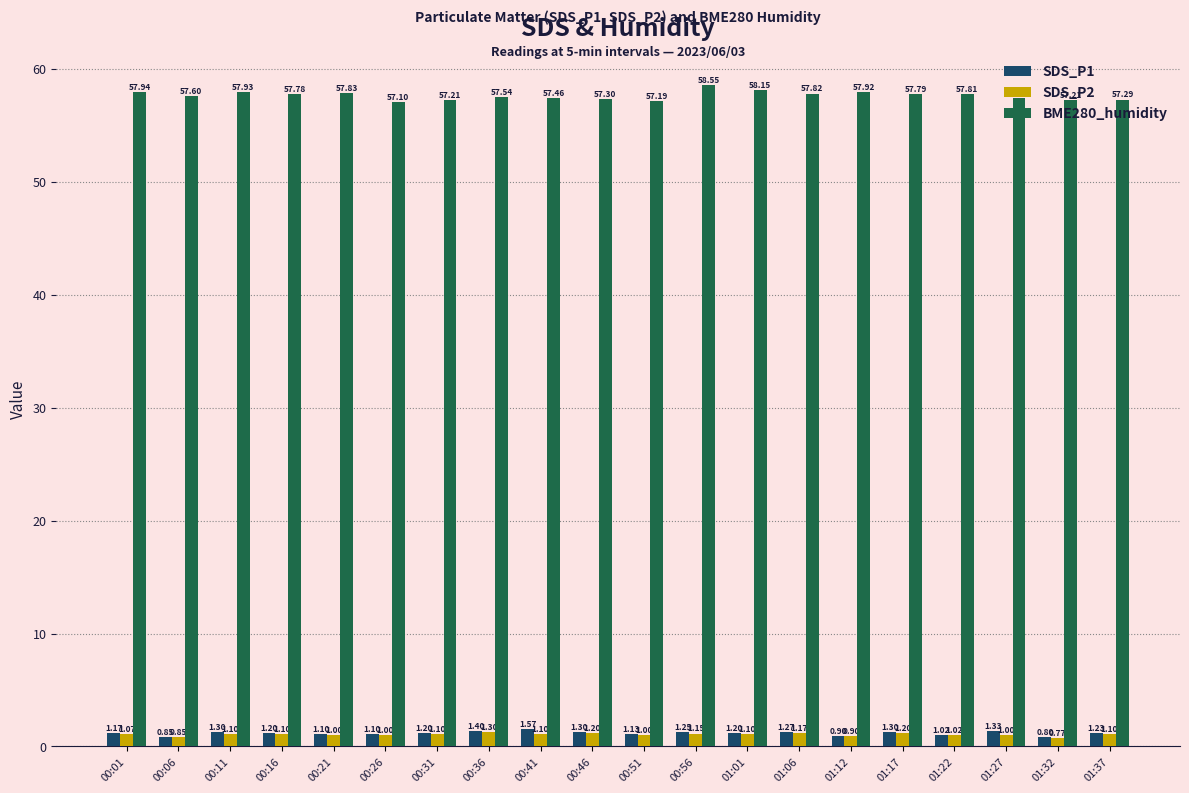

Does the chart contain stacked bars?

No